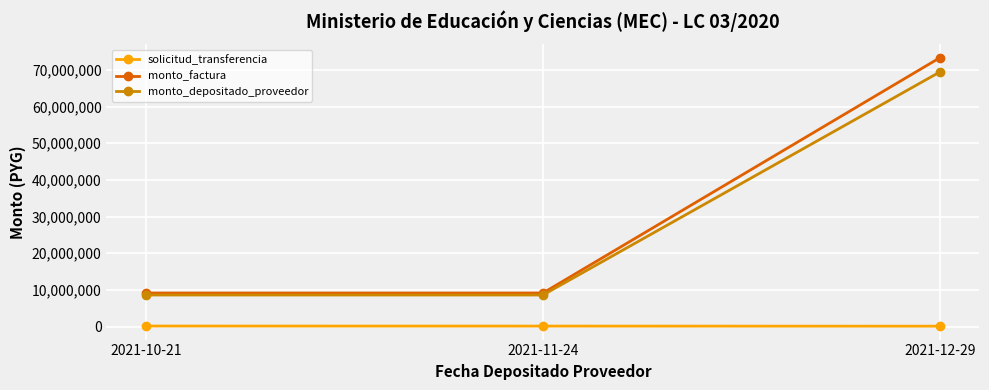

What is the label of the 3rd point from the right?

2021-10-21